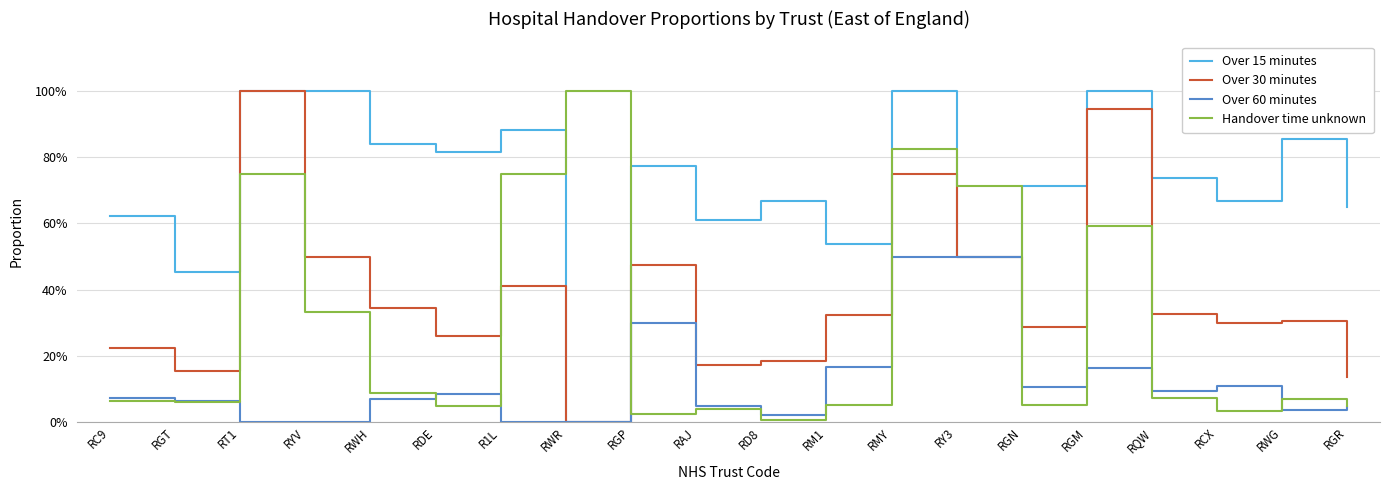

Does the chart have visible grid lines?

Yes